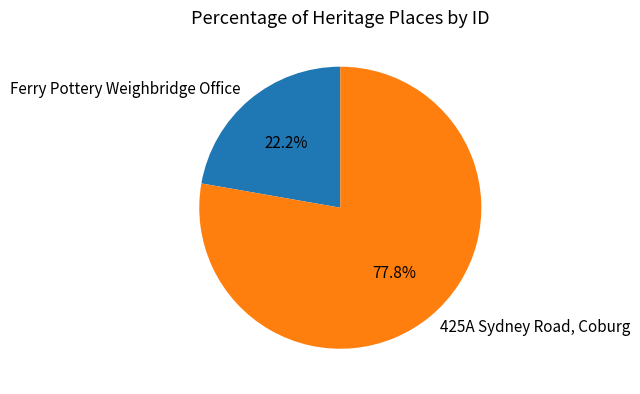

How many segments does this pie chart have?

2